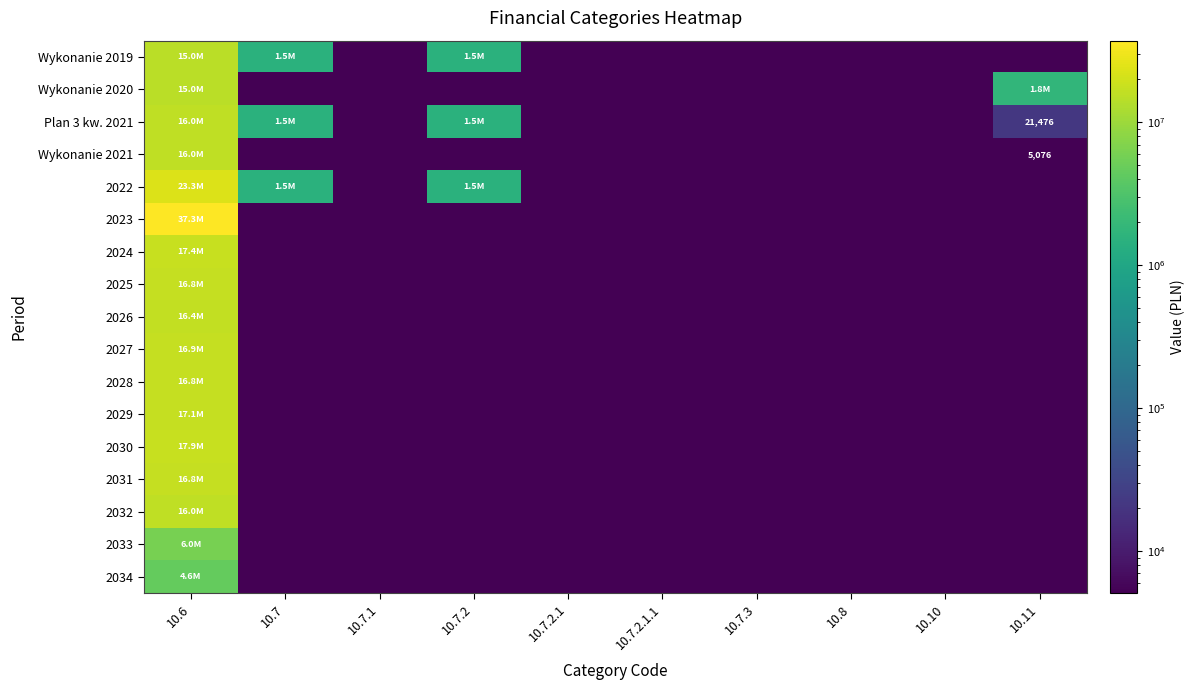

What value does the Plan 3 kw. 2021 series have at 10.7.2?

1500000.0